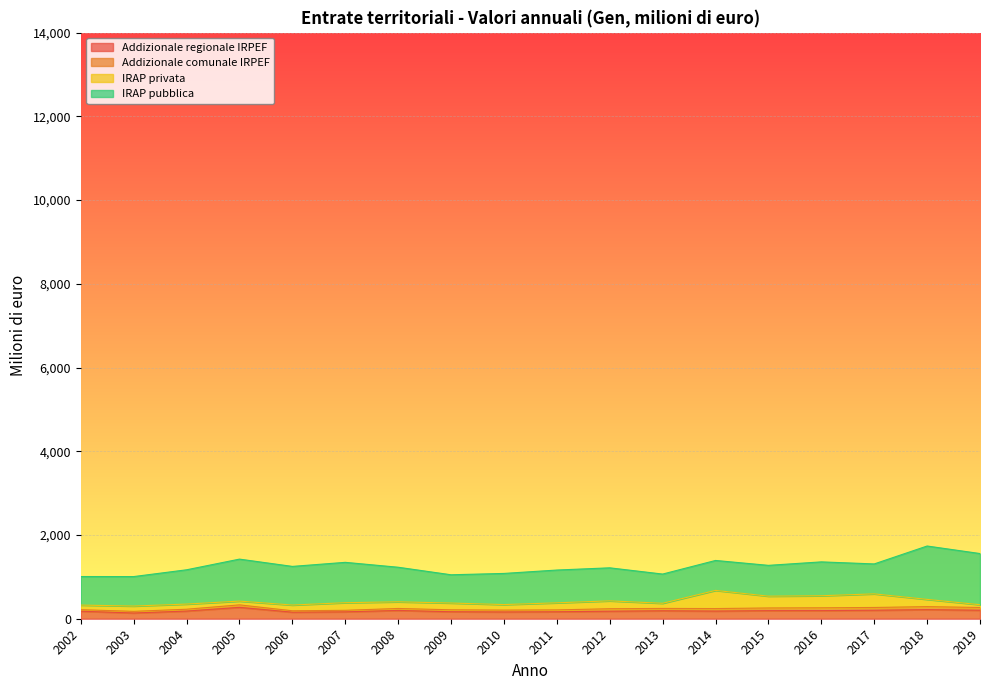

Does the chart display data point markers on the line(s)?

No